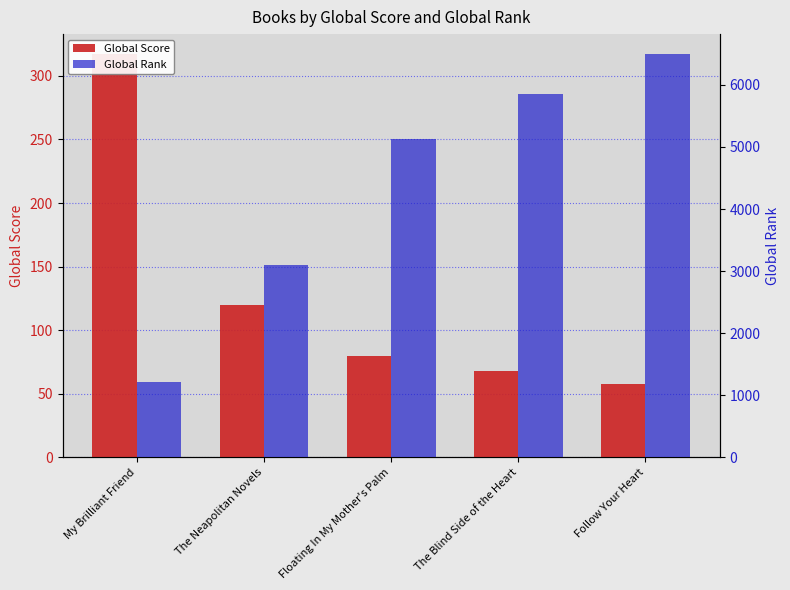

What is the difference between the highest and lowest values at Follow Your Heart?

6436